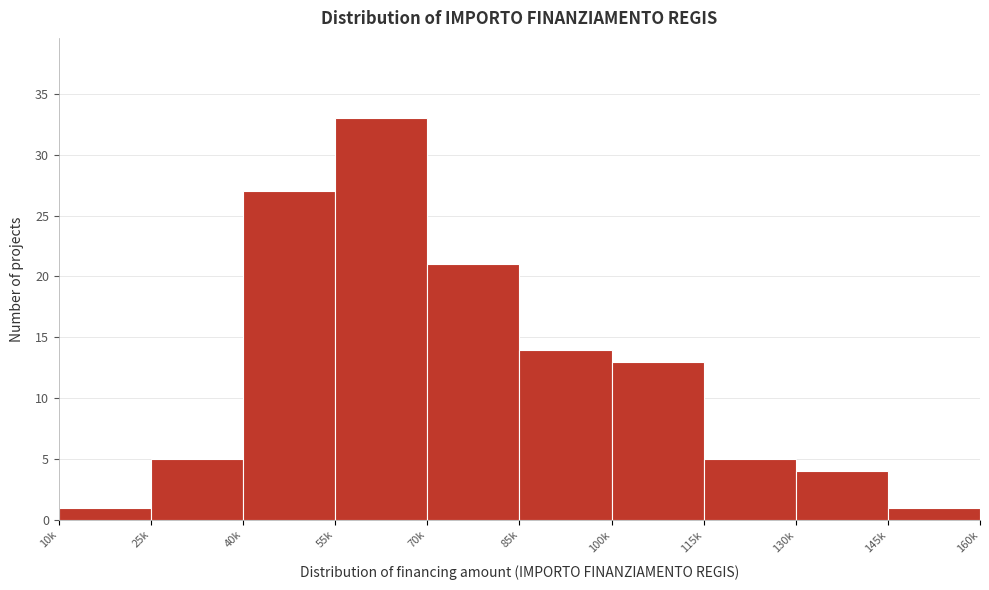

Reading left to right, transcribe all the data shown in this chart.

10k=1	25k=5	40k=27	55k=33	70k=21	85k=14	100k=13	115k=5	130k=4	145k=1